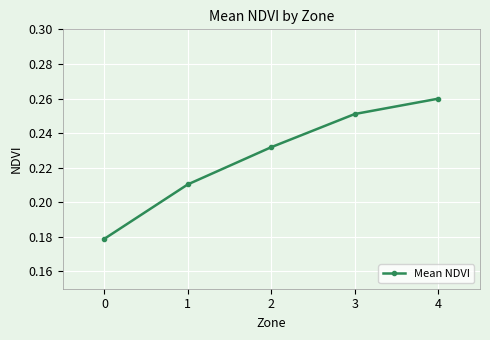

What is the change in value from 0 to 3?

+0.1